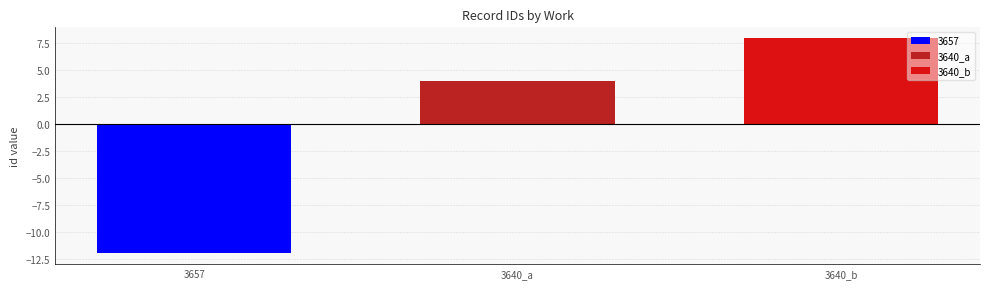

Which series has the widest spread of values?

3657